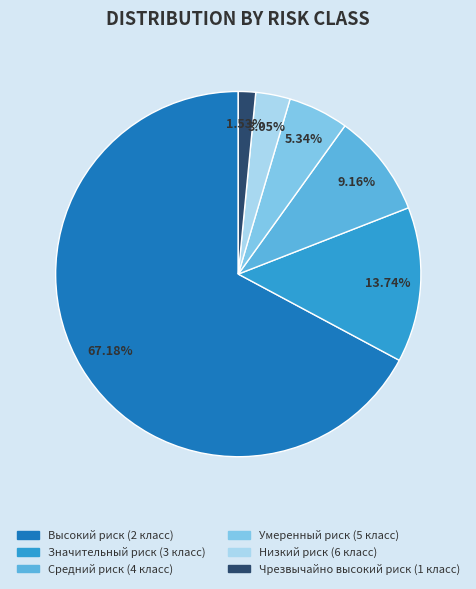

Between Низкий риск (6 класс) and Средний риск (4 класс), which is larger?

Средний риск (4 класс)